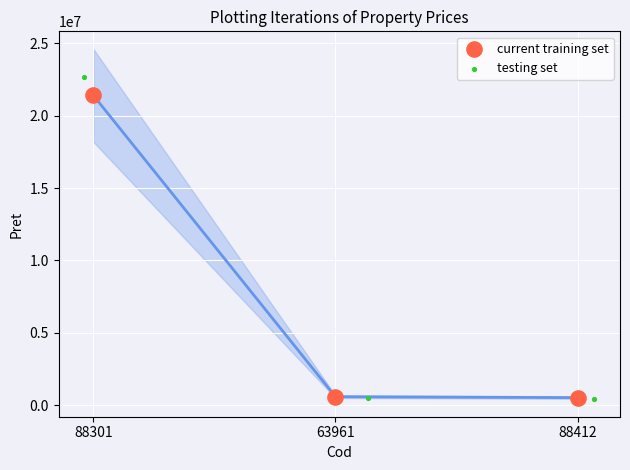

Which series has the widest spread of Y values?

testing set